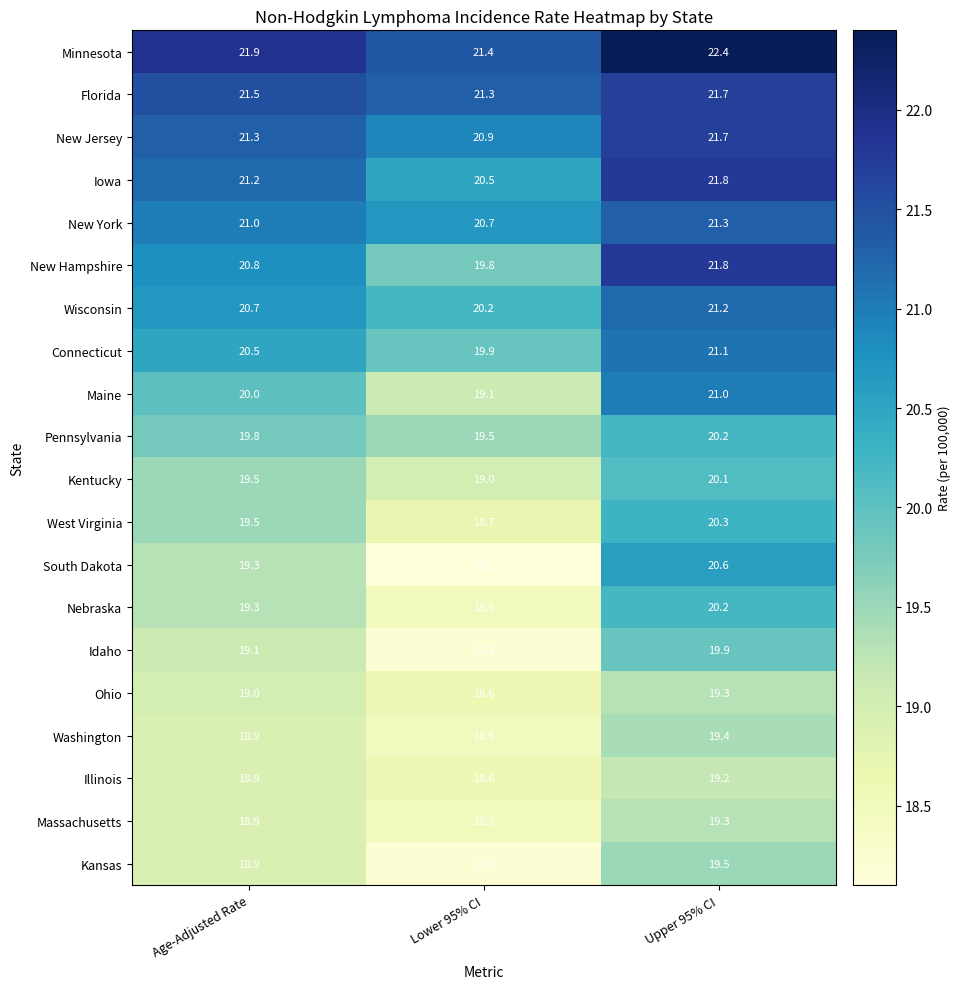

What is the total value across all series at Upper 95% CI?

412.0